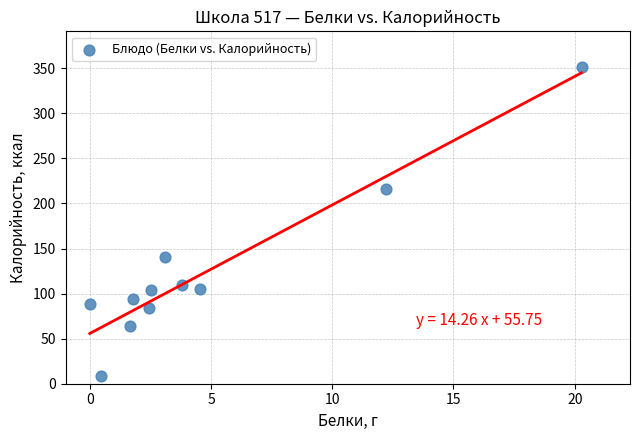

What is the range of X values (max minus min)?

20.3